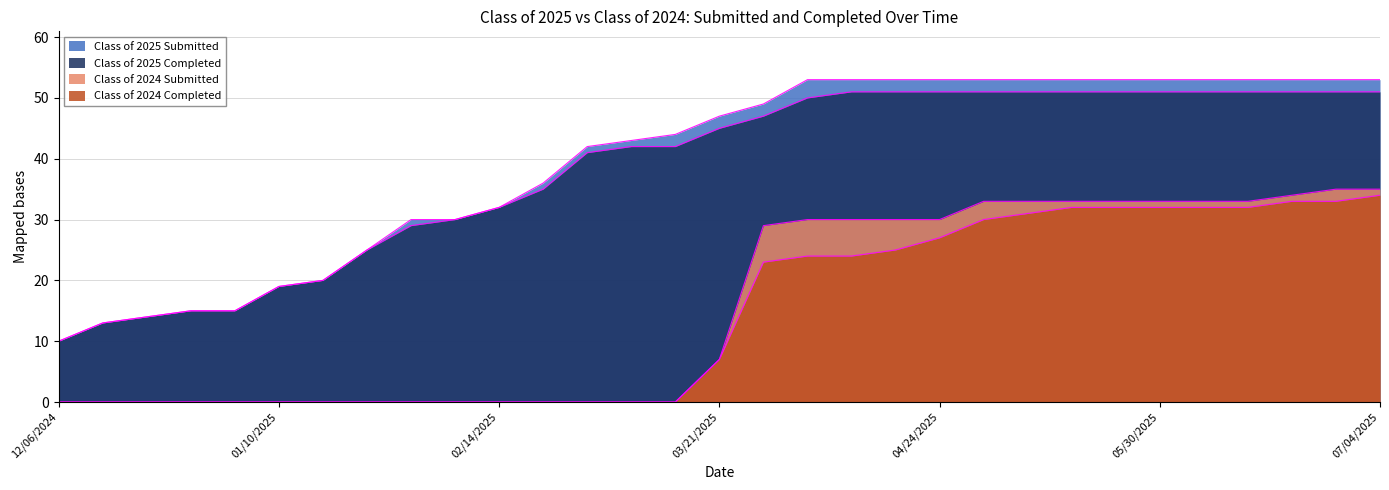

What is the average value of the Class of 2025 Submitted series?

40